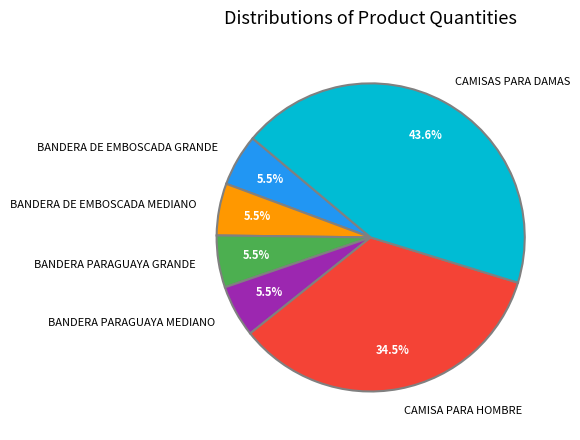

What percentage do CAMISAS PARA DAMAS and BANDERA DE EMBOSCADA GRANDE together represent?

49.1%